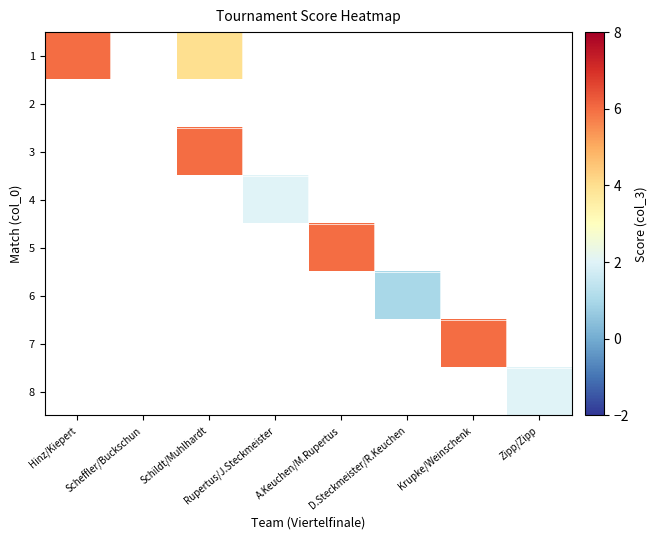

Count the number of categories in the chart.

8